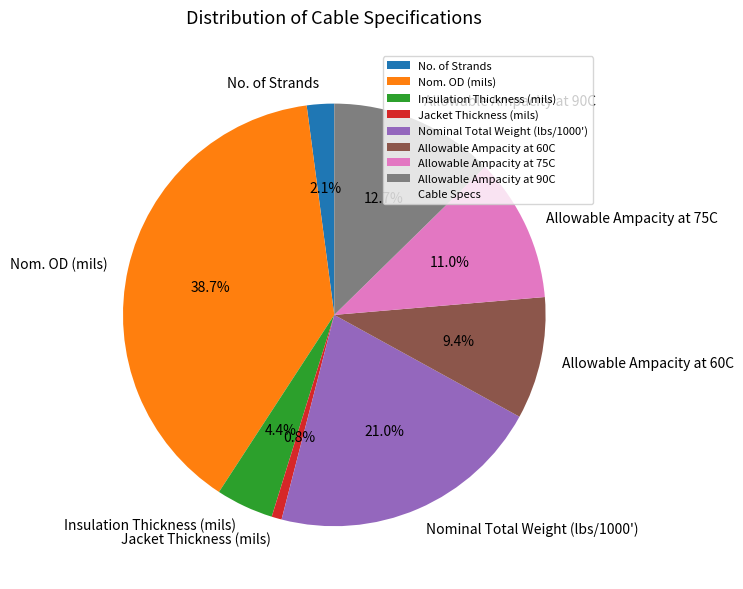

What is the smallest slice in the pie chart?

Jacket Thickness (mils)